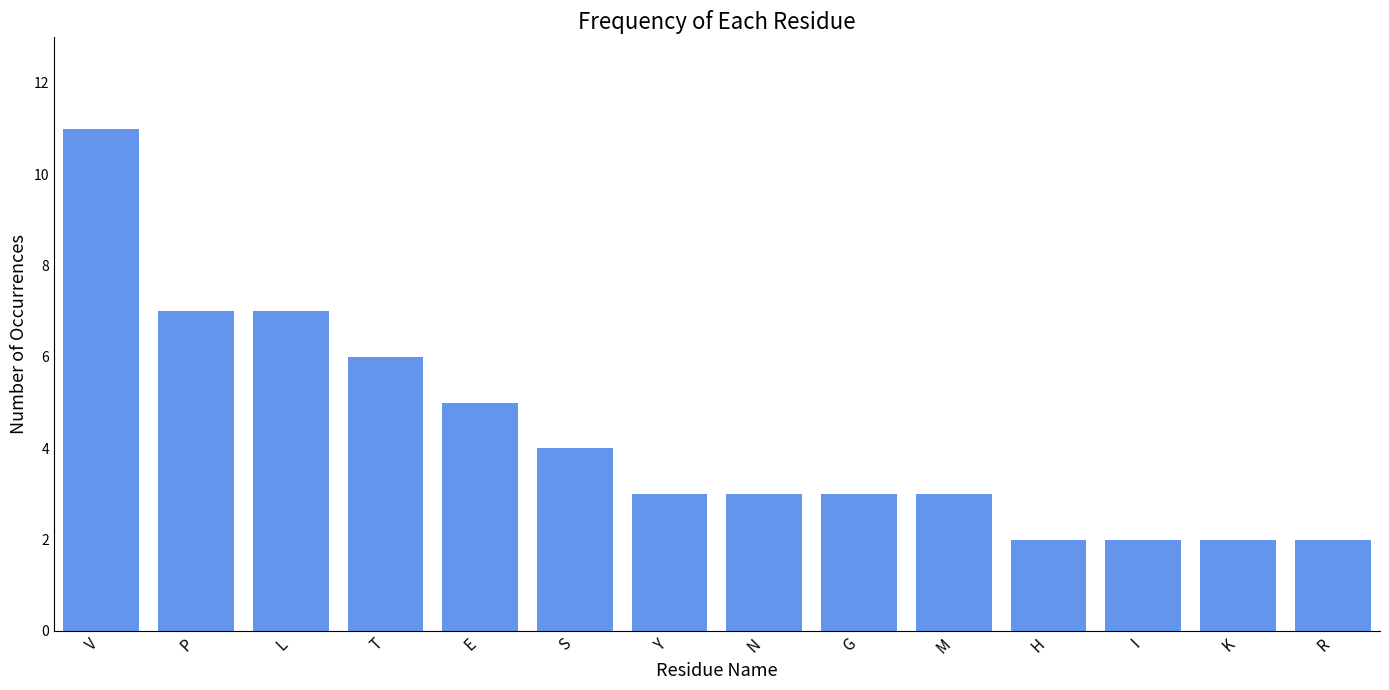

Count the values in the range 2 to 6.

11